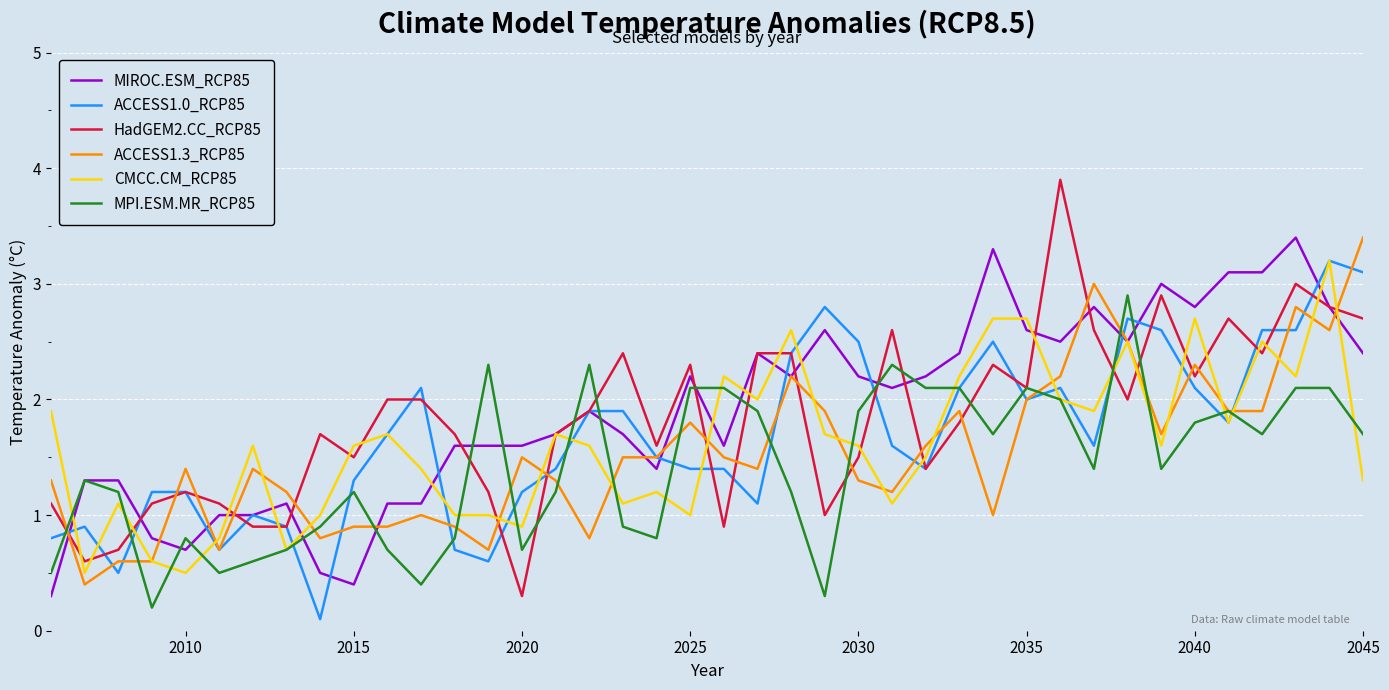

After their last crossing, which series has the higher values: ACCESS1.0_RCP85 or ACCESS1.3_RCP85?

ACCESS1.3_RCP85